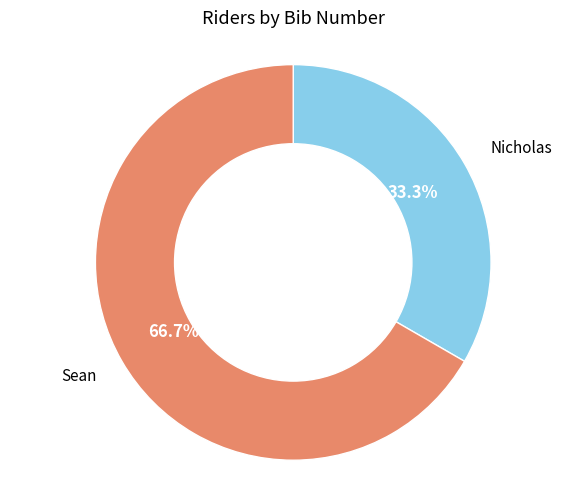

Does any single category account for the majority?

Yes